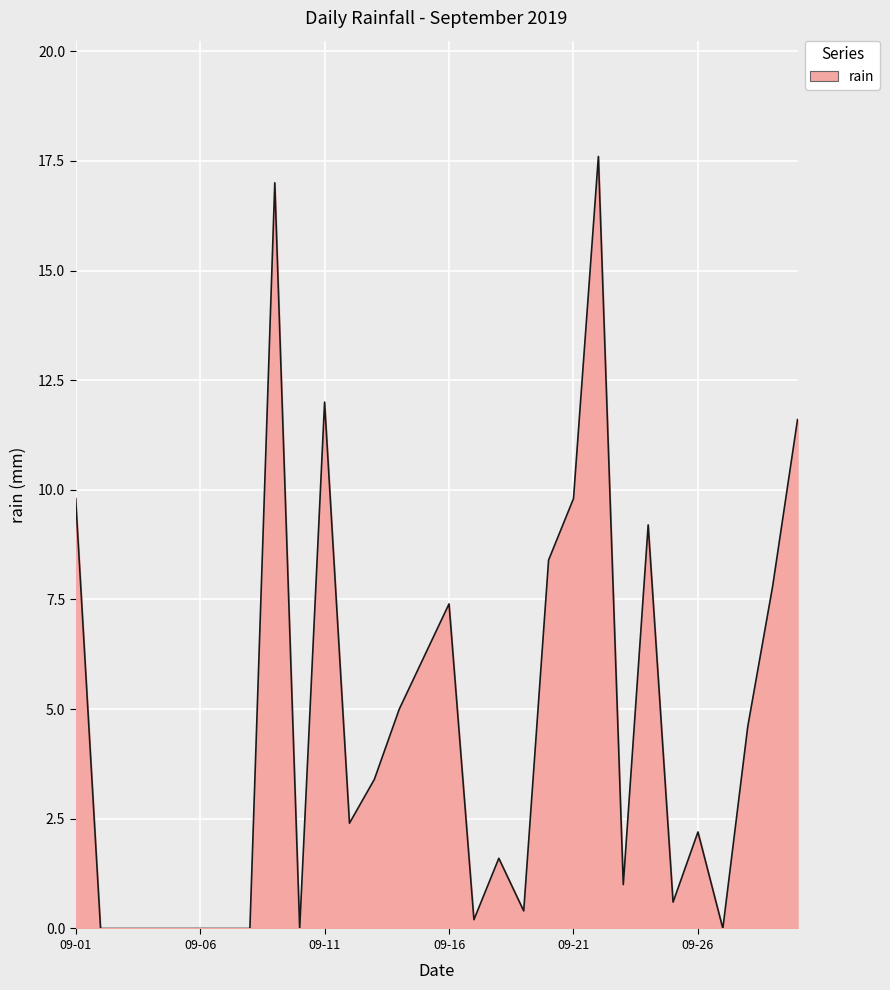

What is the difference between the maximum and minimum values?

17.6